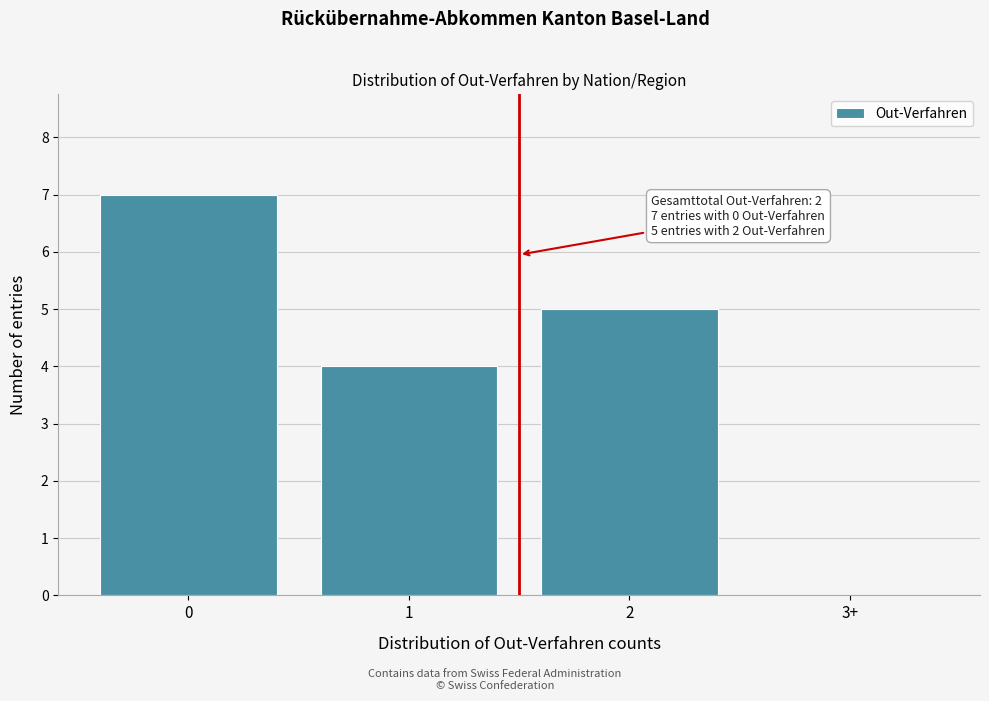

Reading left to right, transcribe all the data shown in this chart.

0=7	1=4	2=5	3+=0